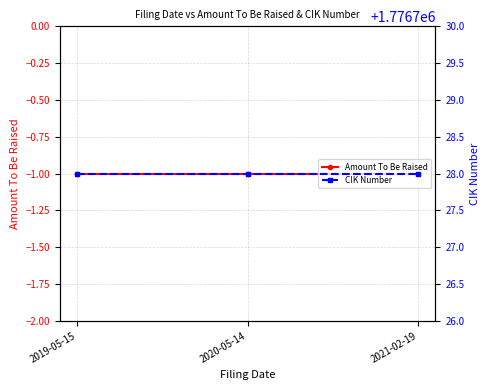

At which category does the chart reach its peak across all series?

2019-05-15